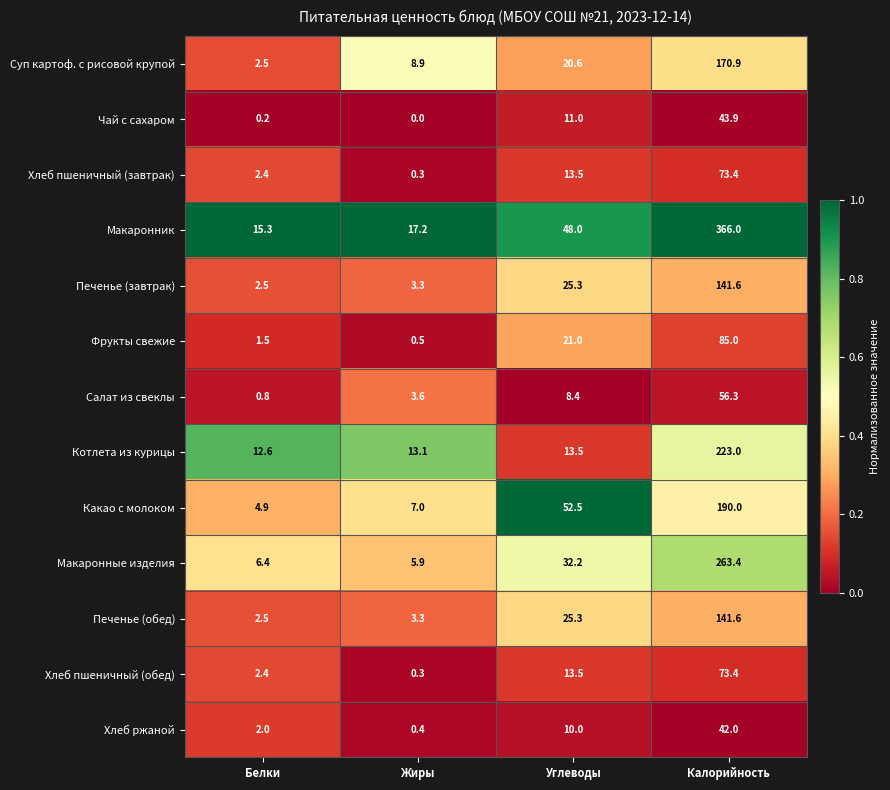

Which series has the largest total across all categories?

Макаронник